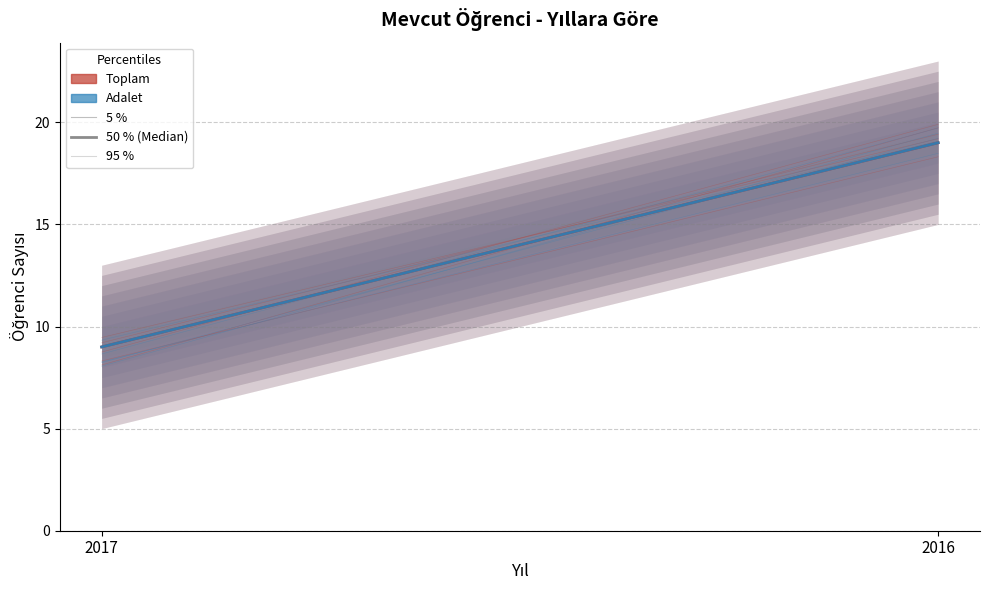

What is the value of the Toplam (Median) point at the 1st from the left?

9